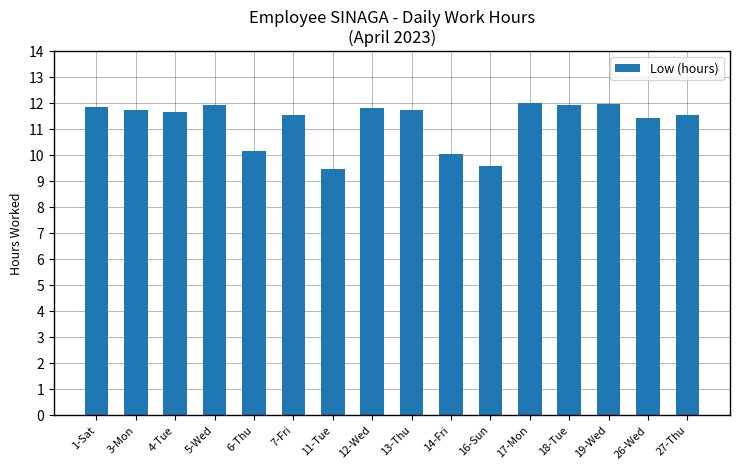

What is the sum of all values?

180.4